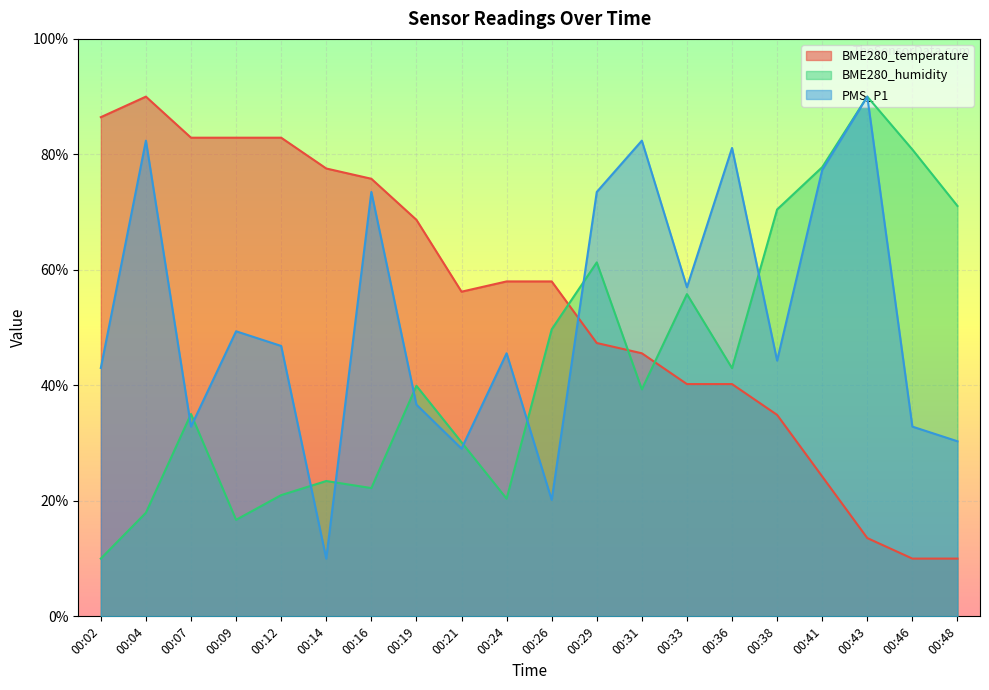

What is the minimum value shown in the chart?

10.0